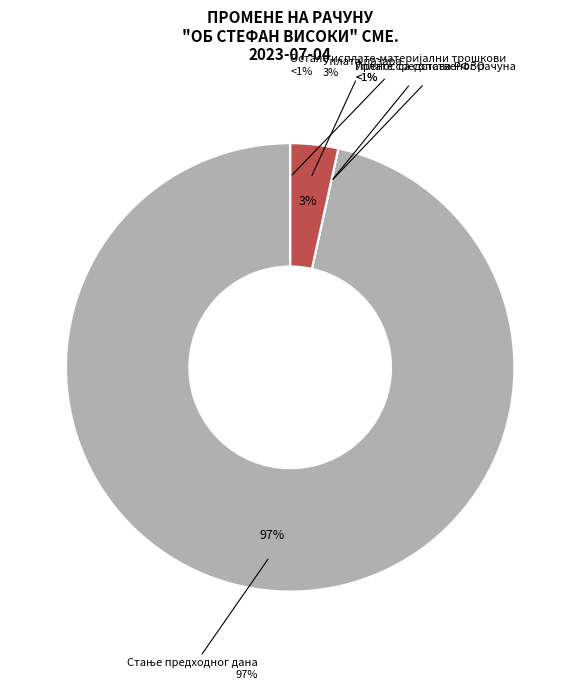

True or false: Пренос са сопственог рачуна accounts for 0% of the total.

True